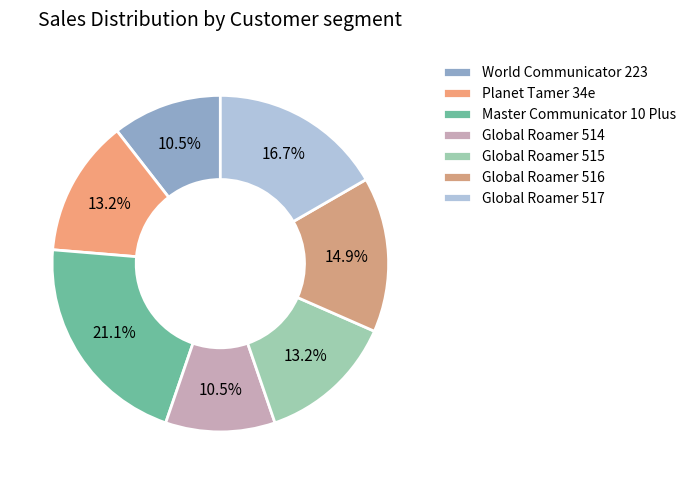

How many segments does this pie chart have?

7